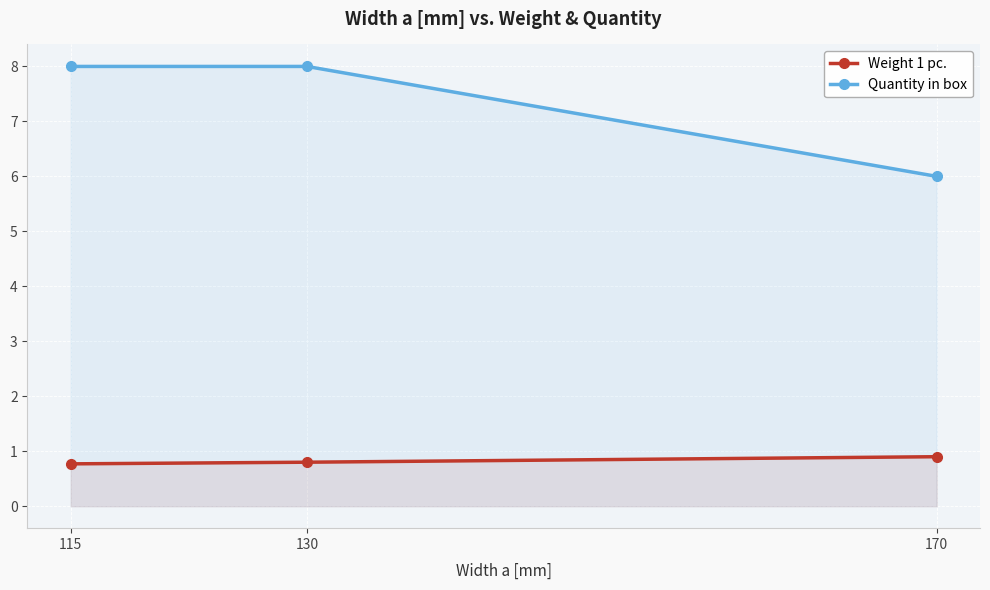

Is the value of Quantity in box at 130 greater than the value of Weight 1 pc. at 115?

Yes